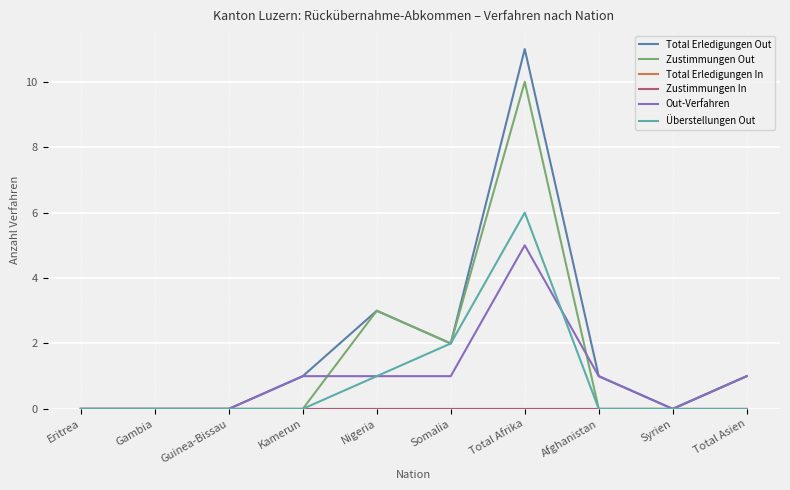

List the labels in order of Out-Verfahren value, largest first.

Total Afrika, Kamerun, Nigeria, Somalia, Afghanistan, Total Asien, Eritrea, Gambia, Guinea-Bissau, Syrien